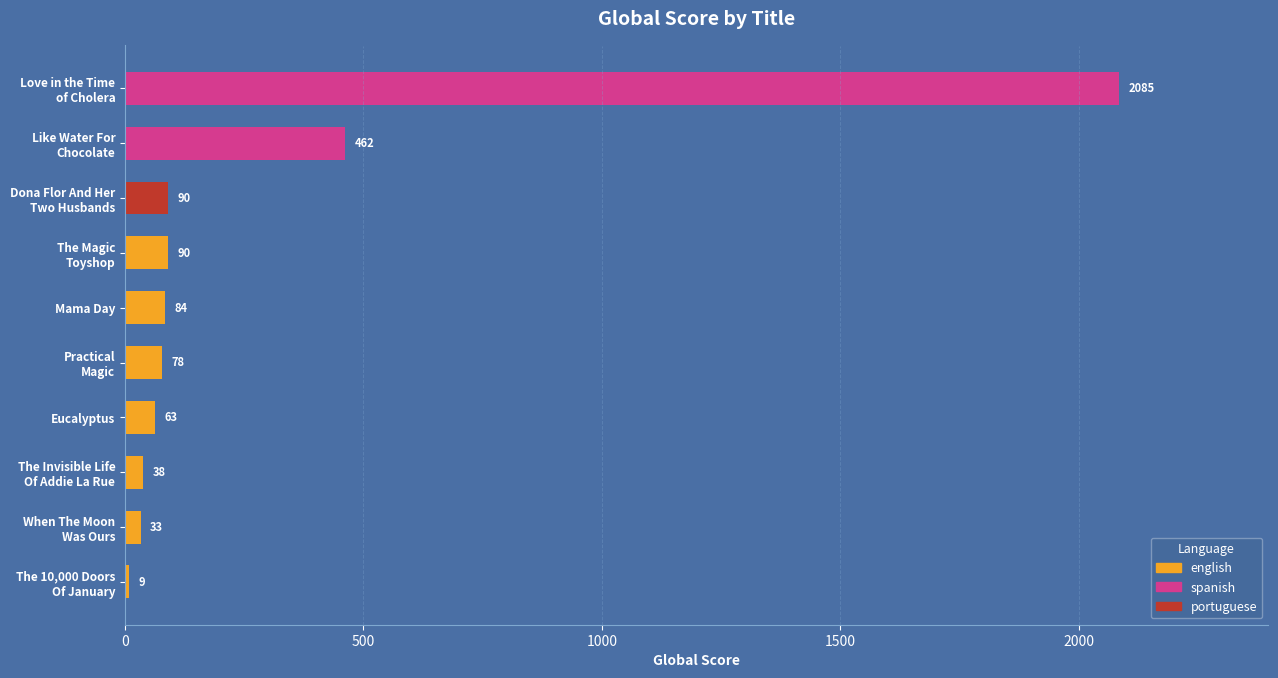

The chart shows a value of 63 at Eucalyptus. True or false?

True